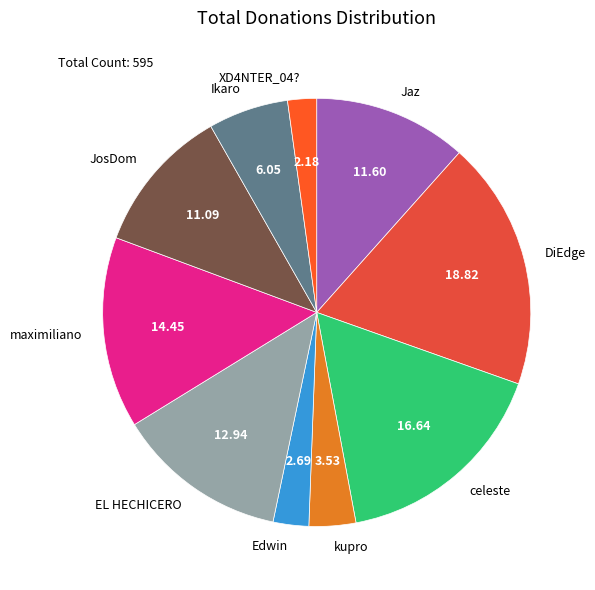

True or false: EL HECHICERO accounts for 23% of the total.

False